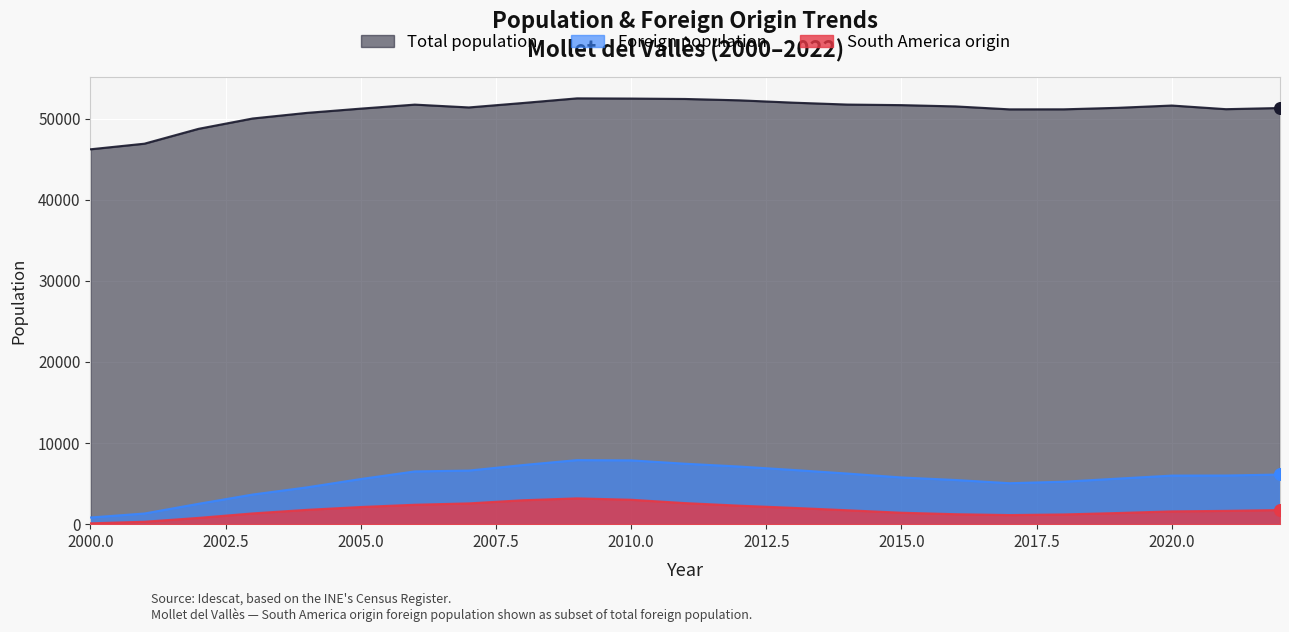

What are all the series names shown in the legend?

Total population, Foreign population, South America origin